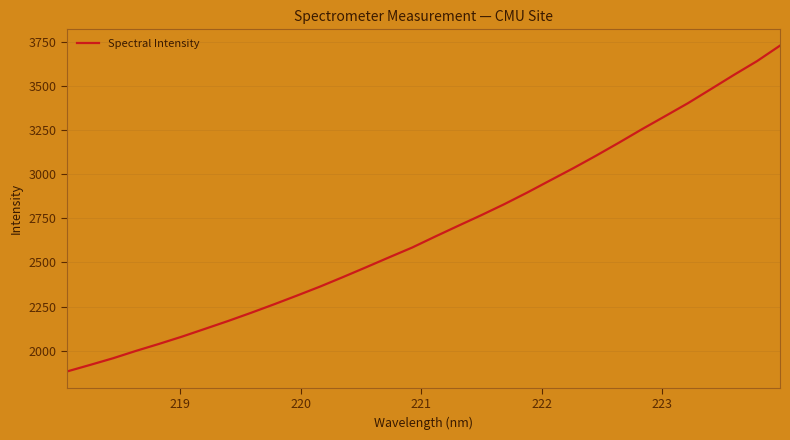

What is the difference between the maximum and minimum values?

1847.7